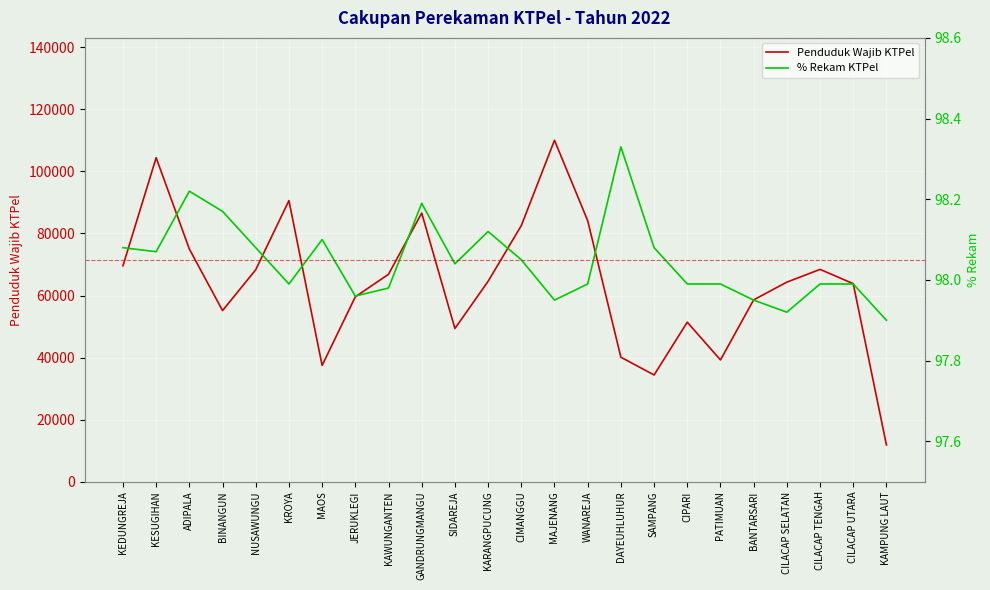

What is the value of the Penduduk Wajib KTPel point at the 13th from the left?

82532.0